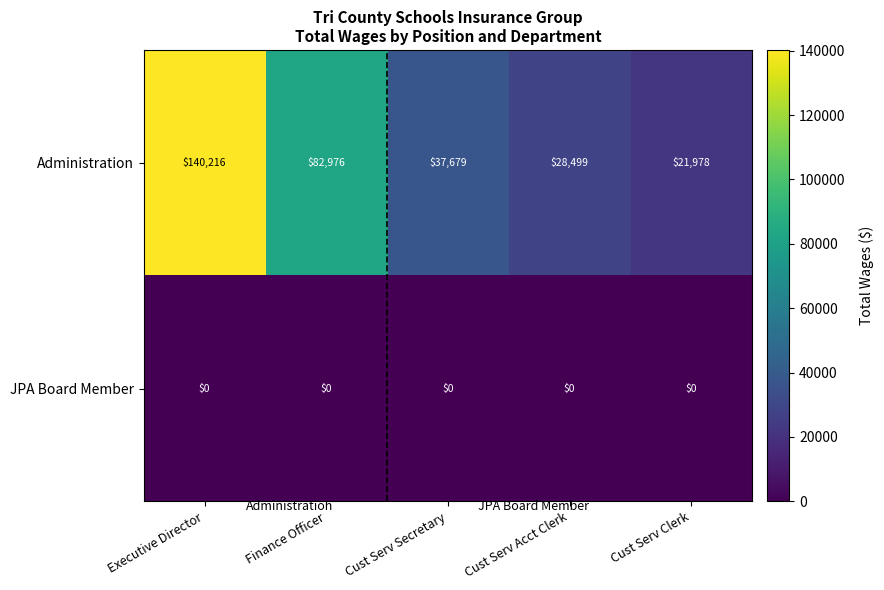

Where does the Administration series first go above 37679?

Executive Director